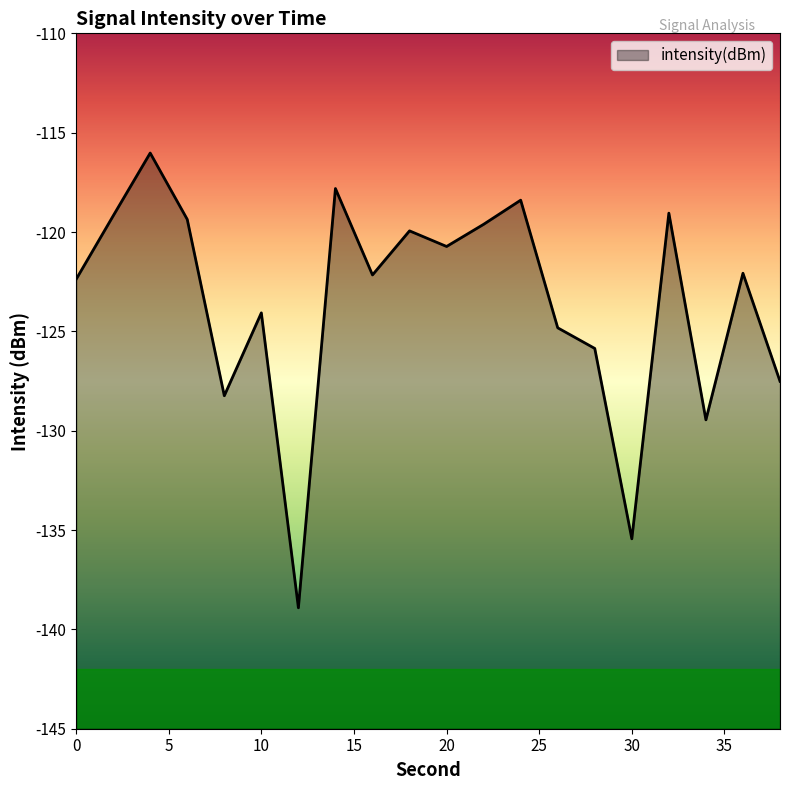

True or false: the data shows -63.8 at 6.

False